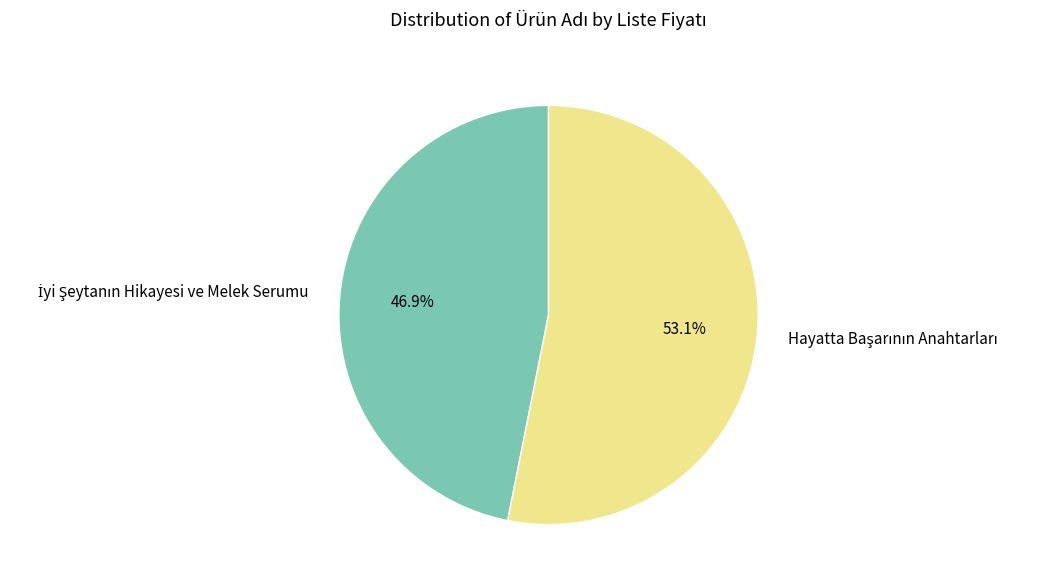

Is there a majority slice in this chart?

Yes